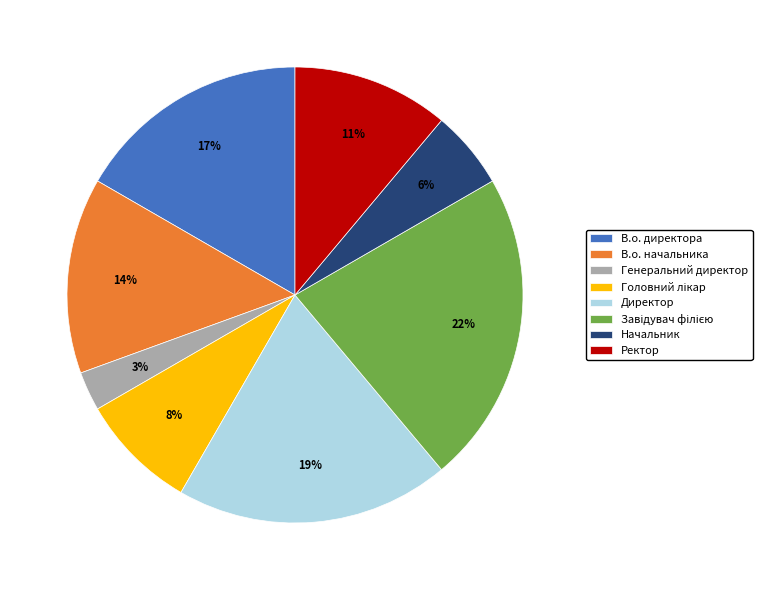

Which category has the smallest portion of the pie?

Генеральний директор